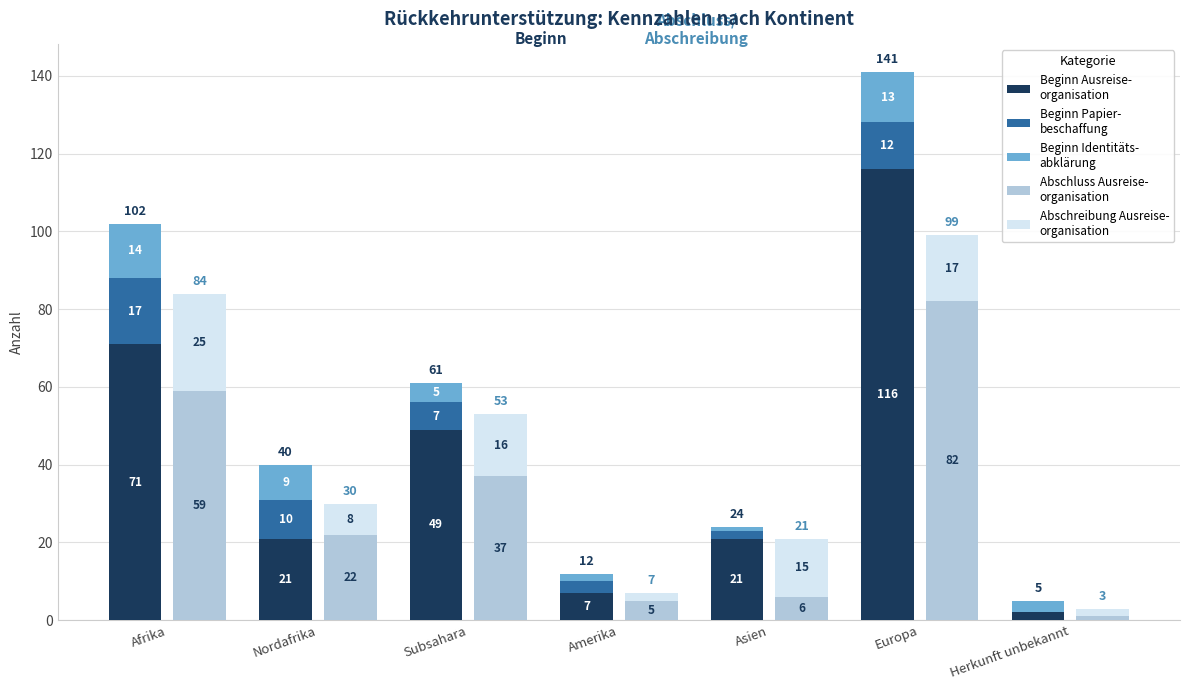

Reading left to right, transcribe all the data shown in this chart.

Beginn Ausreise-
organisation: Afrika=71	Nordafrika=21	Subsahara=49	Amerika=7	Asien=21	Europa=116	Herkunft unbekannt=2
Beginn Papier-
beschaffung: Afrika=17	Nordafrika=10	Subsahara=7	Amerika=3	Asien=2	Europa=12	Herkunft unbekannt=0
Beginn Identitäts-
abklärung: Afrika=14	Nordafrika=9	Subsahara=5	Amerika=2	Asien=1	Europa=13	Herkunft unbekannt=3
Abschluss Ausreise-
organisation: Afrika=59	Nordafrika=22	Subsahara=37	Amerika=5	Asien=6	Europa=82	Herkunft unbekannt=1
Abschreibung Ausreise-
organisation: Afrika=25	Nordafrika=8	Subsahara=16	Amerika=2	Asien=15	Europa=17	Herkunft unbekannt=2